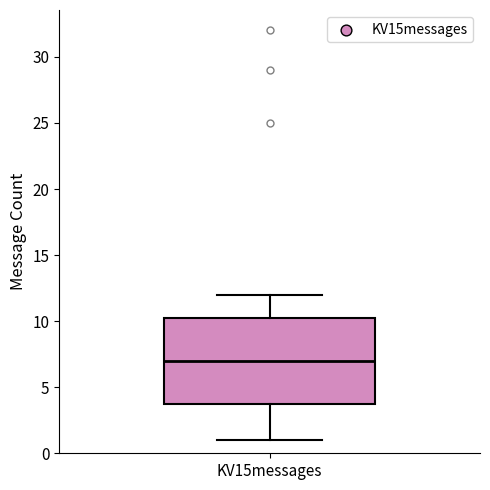

Read this box plot against the y-axis: the position of the median line, the range covered by the box, and the ends of both whiskers. The values are not printed on the chart, so give them approximately, as read against the axis.

median 7.0, box 4.0 to 10.5, whiskers 1.0 to 12.0